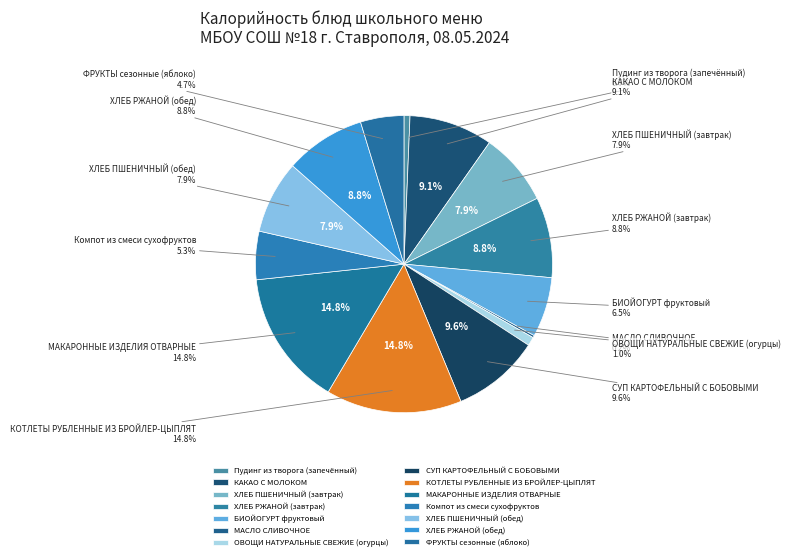

To the nearest percent, what portion does ХЛЕБ РЖАНОЙ (обед) represent?

9%